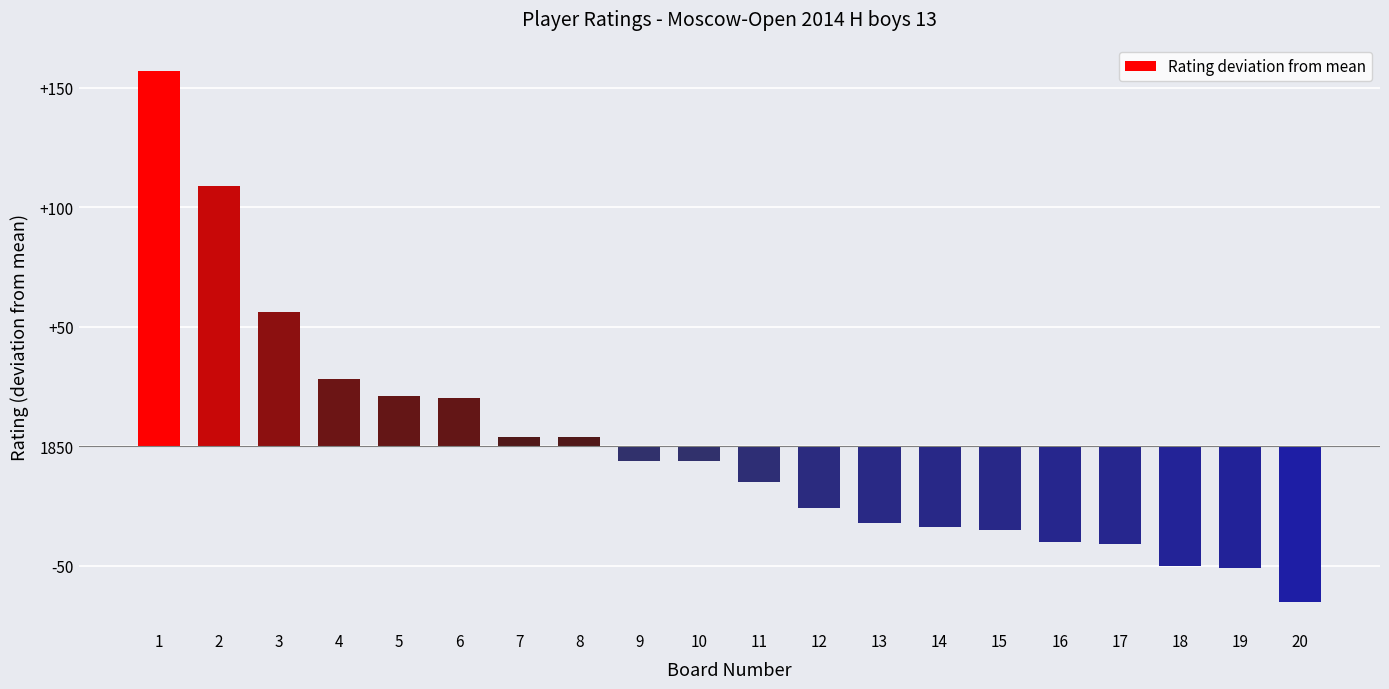

Count the number of categories in the chart.

20